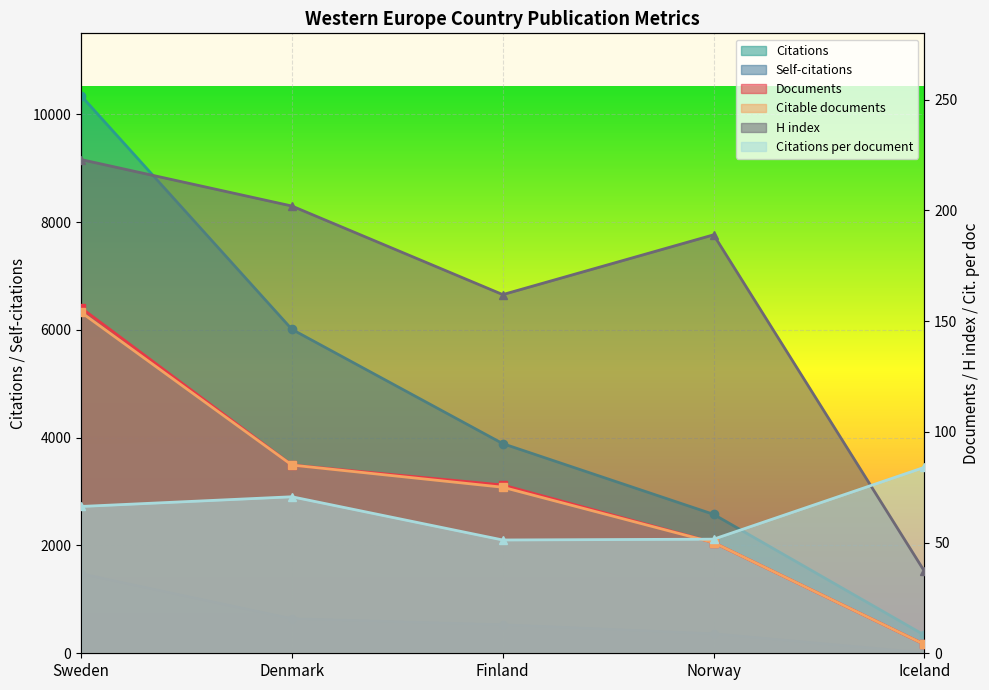

In H index, how many points are higher than both neighbors (excluding endpoints)?

1